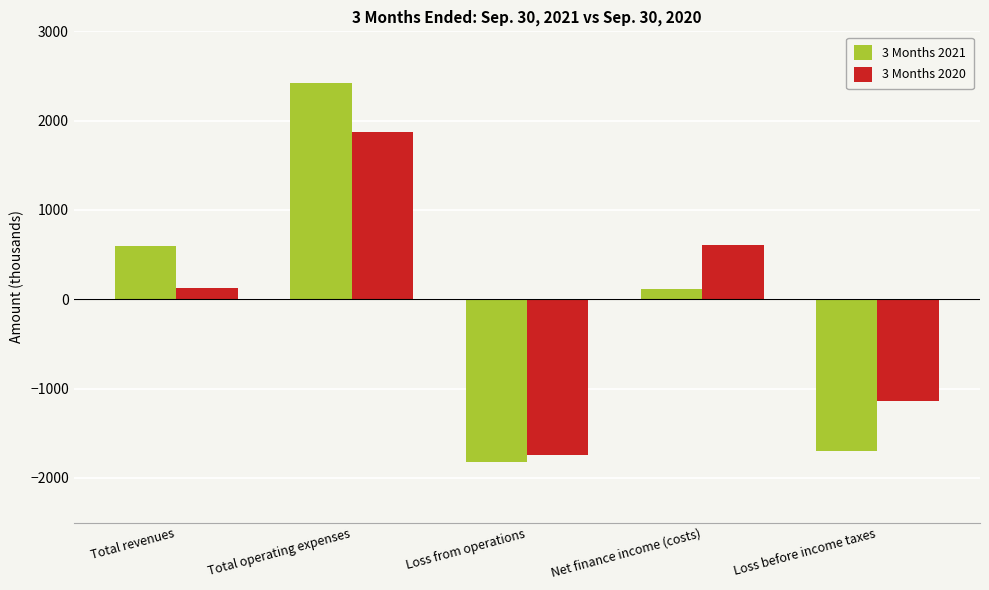

How many bars are there in total?

10